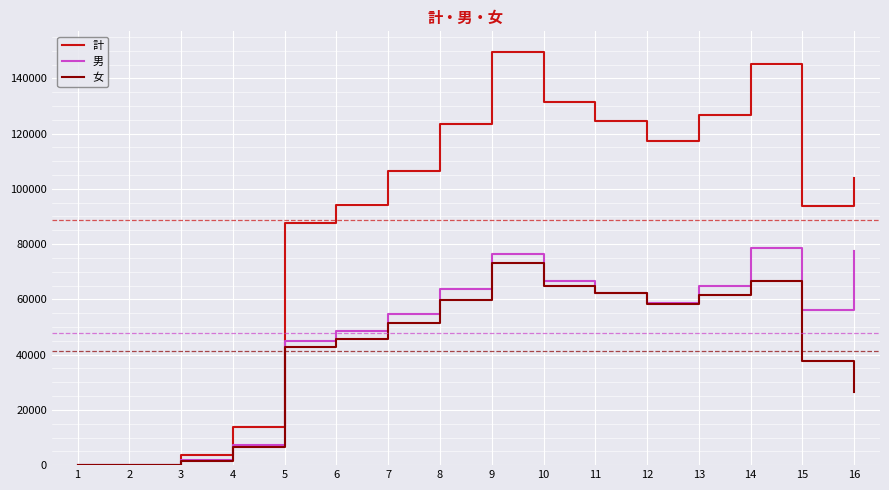

Does the chart have visible grid lines?

Yes